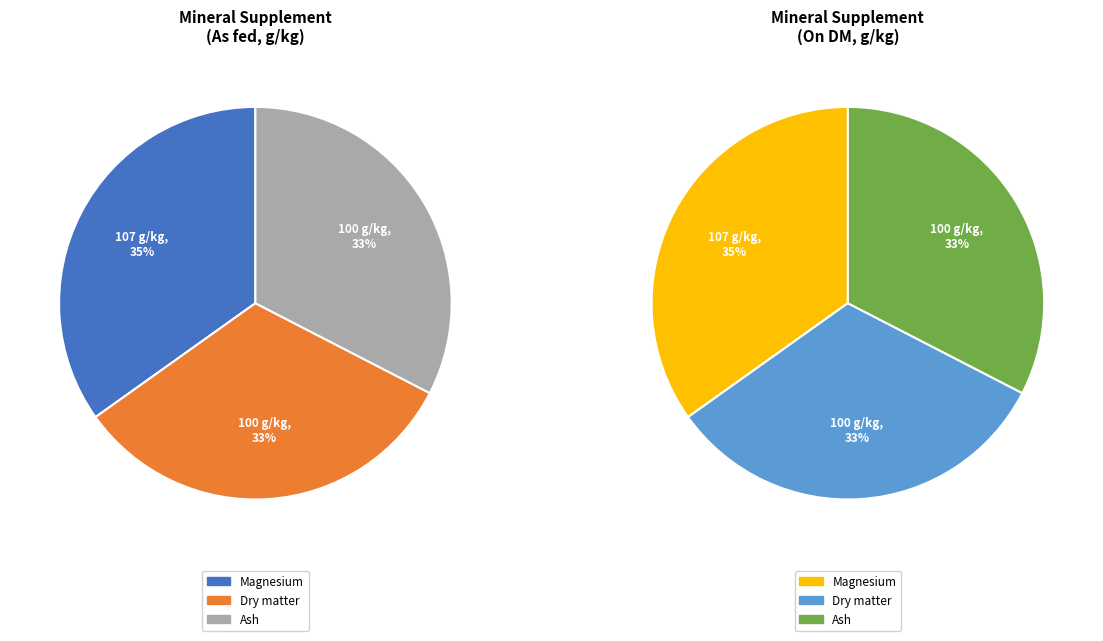

Is the sum of Magnesium and Ash greater than half?

Yes